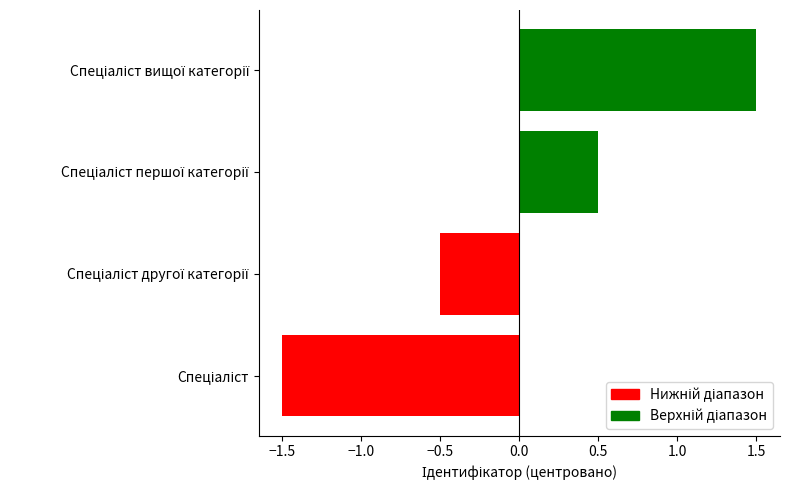

What is the smallest value displayed?

-1.5